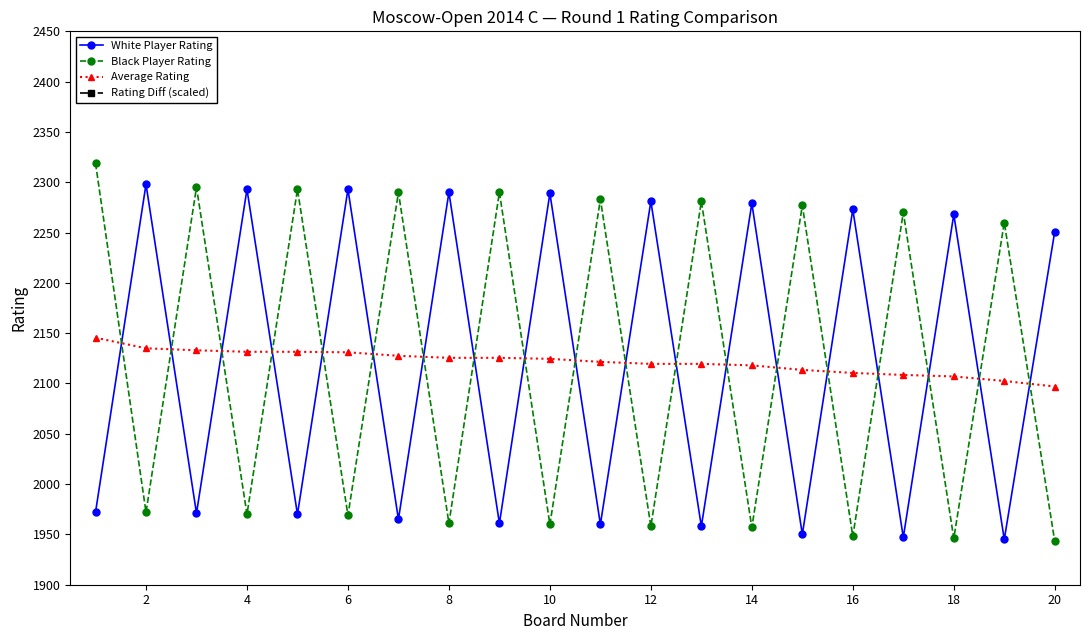

At which category does Black Player Rating reach its first local valley?

2